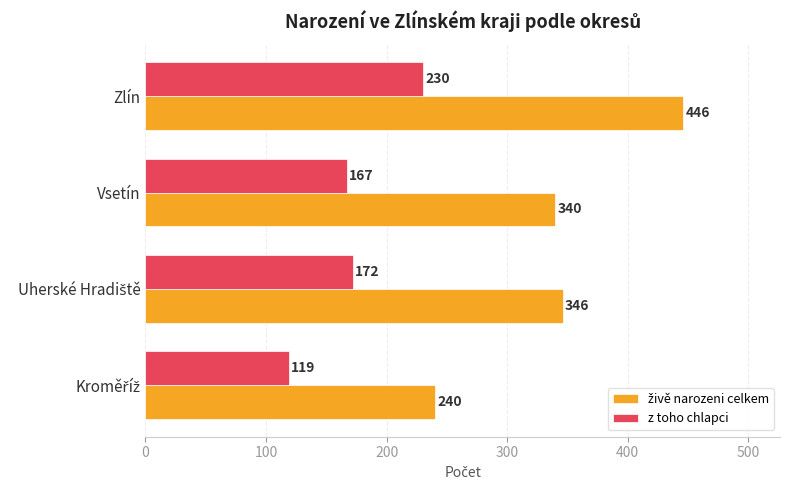

True or false: z toho chlapci has a value of 230 at Zlín.

True